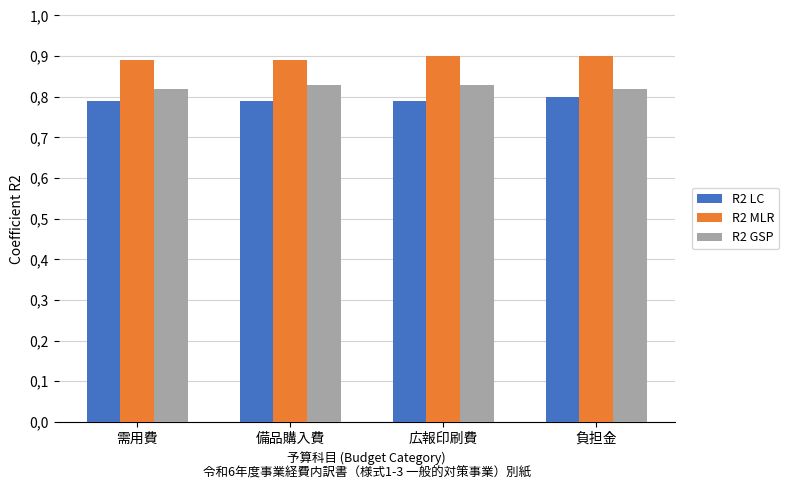

What position from the left is 負担金?

4